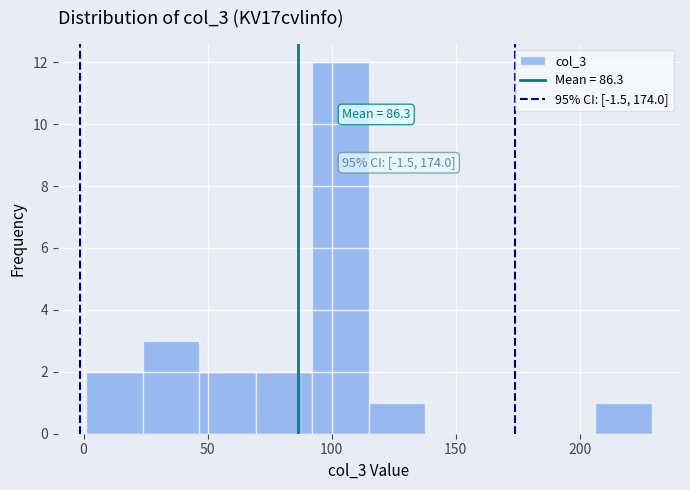

Over which range of the x-axis is the bar tallest?

90 to 115